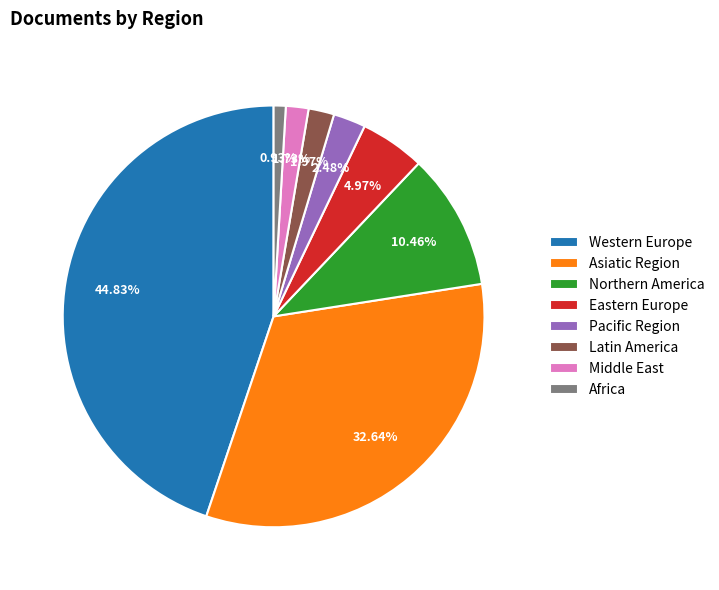

To the nearest percent, what is the combined percentage of Africa and Western Europe?

46%